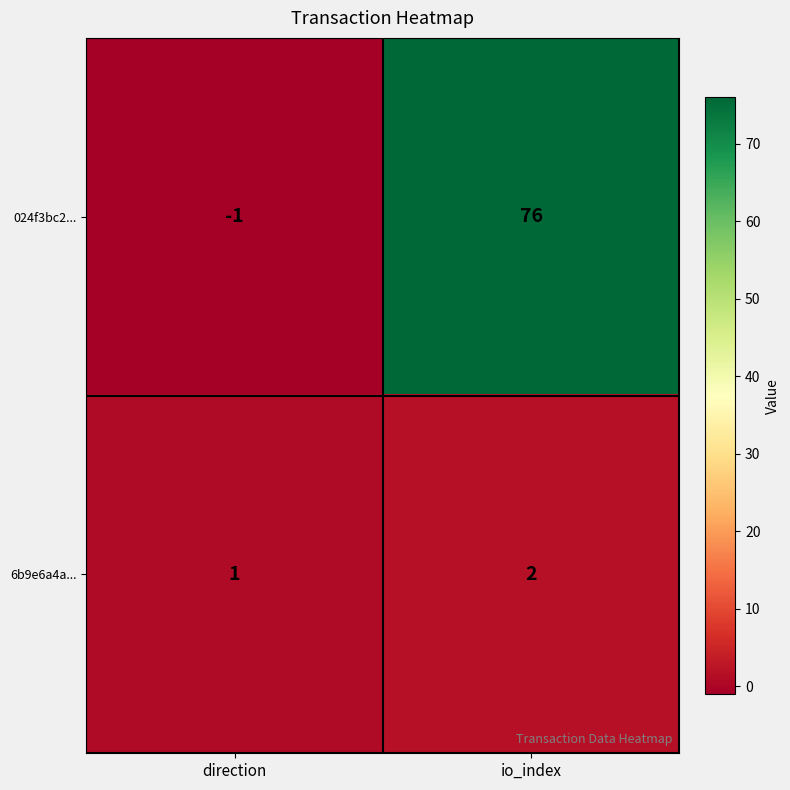

At which label does 024f3bc2... reach its minimum?

direction